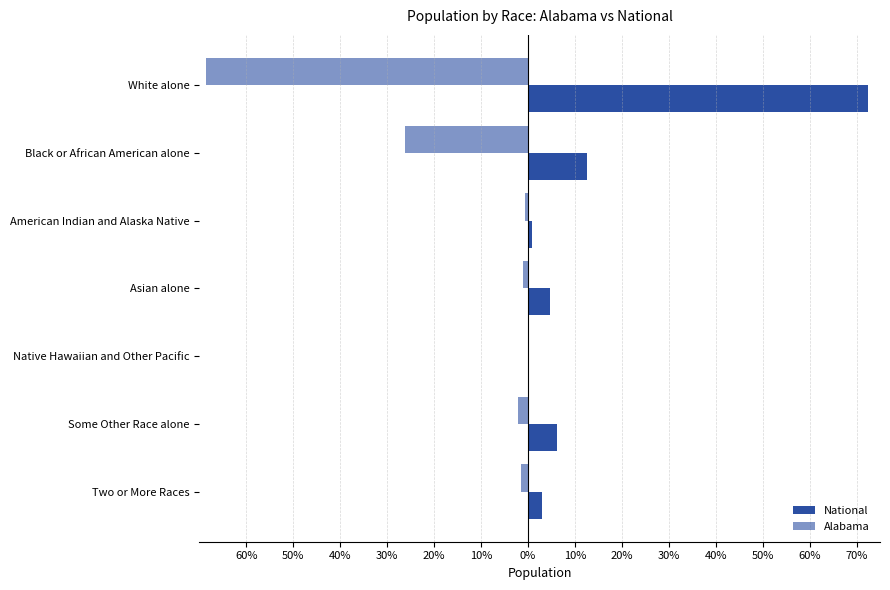

What are all the series names shown in the legend?

National, Alabama